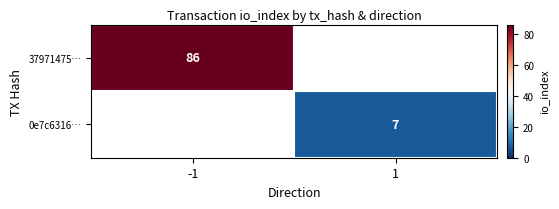

True or false: 37971475… has a value of 86 at -1.

True